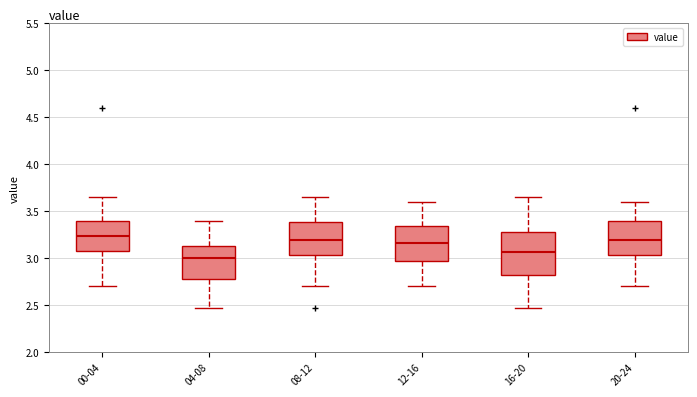

Where is the lower edge of the box for 00-04 on the y-axis? The values are not printed on the chart, so give them approximately, as read against the axis.

3.10